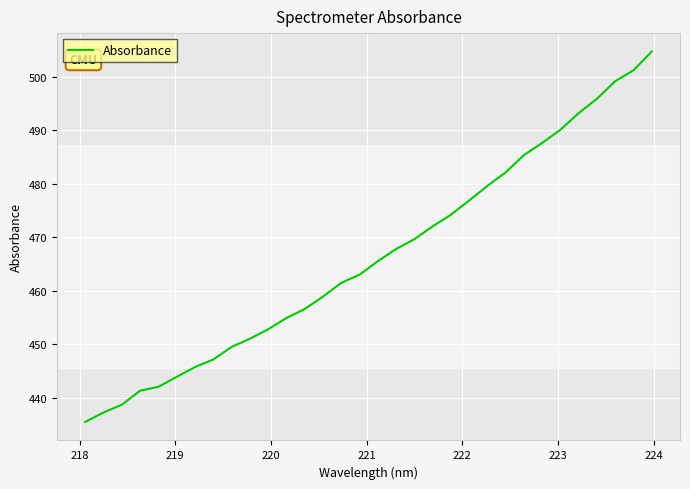

What is the difference between the maximum and minimum values?

69.2